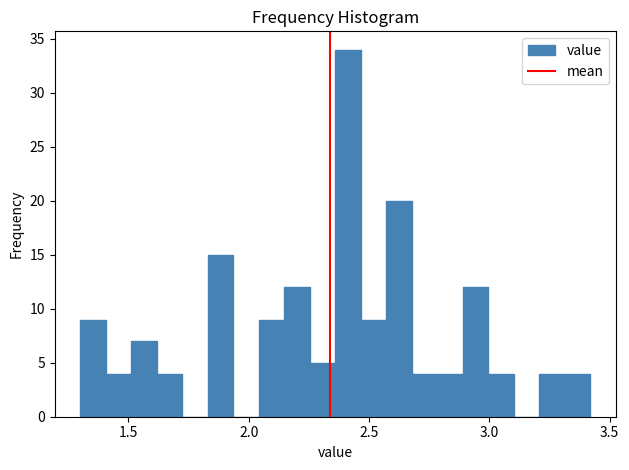

Read against the x-axis, roughly where is the centre of the tallest bar?

2.40